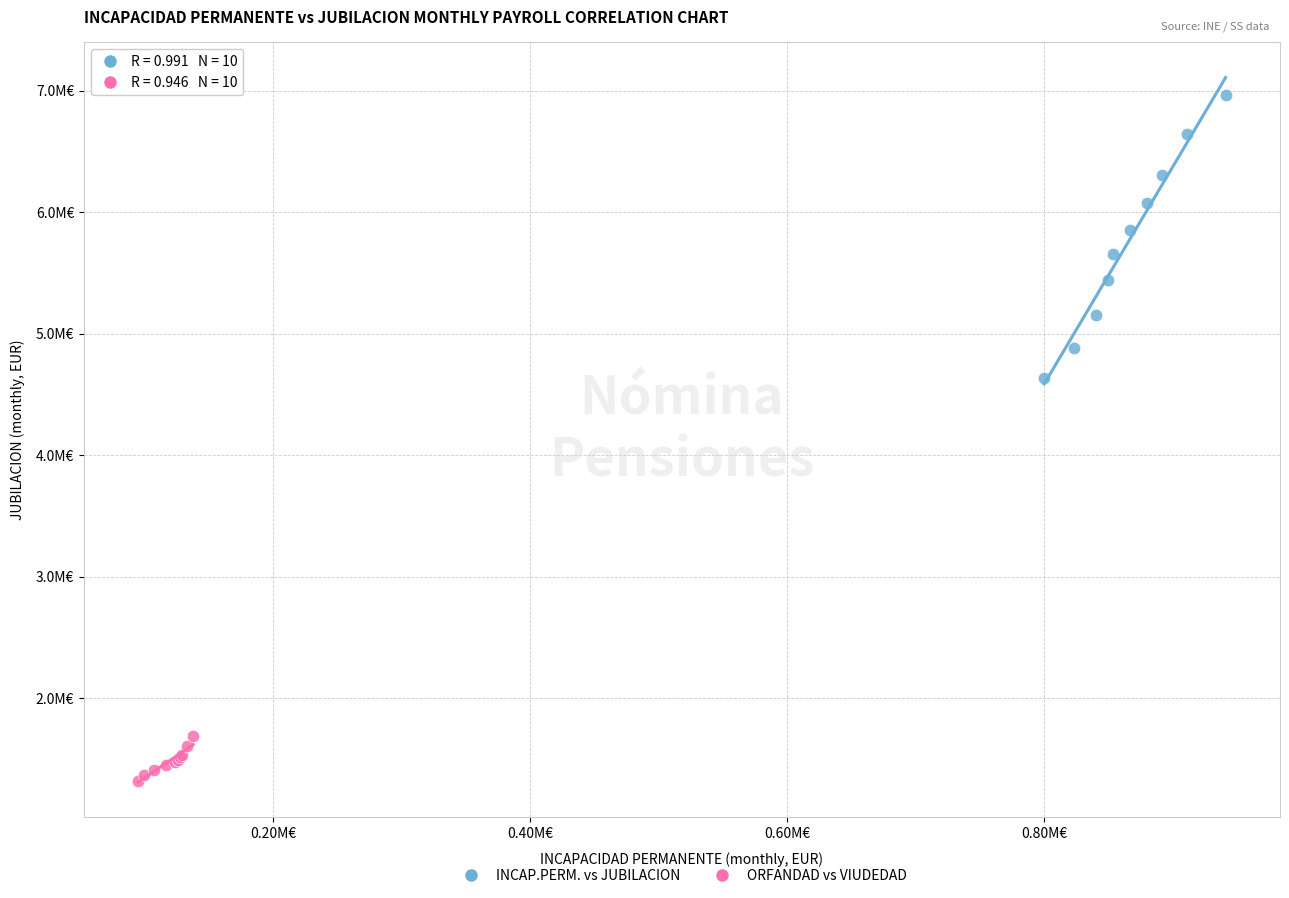

What are all the series names shown in the legend?

INCAP.PERM. vs JUBILACION, ORFANDAD vs VIUDEDAD